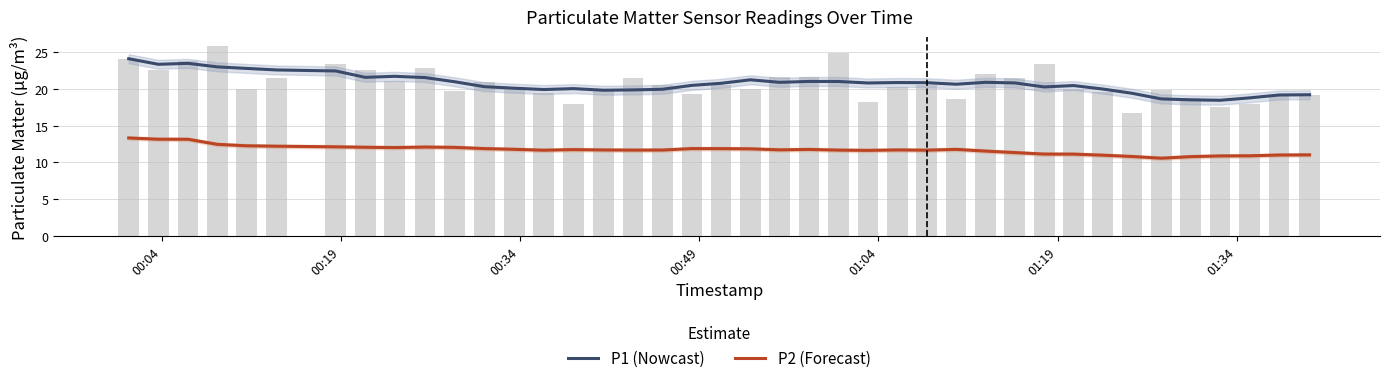

What is the lowest value of the P2 (Forecast) series?

10.6